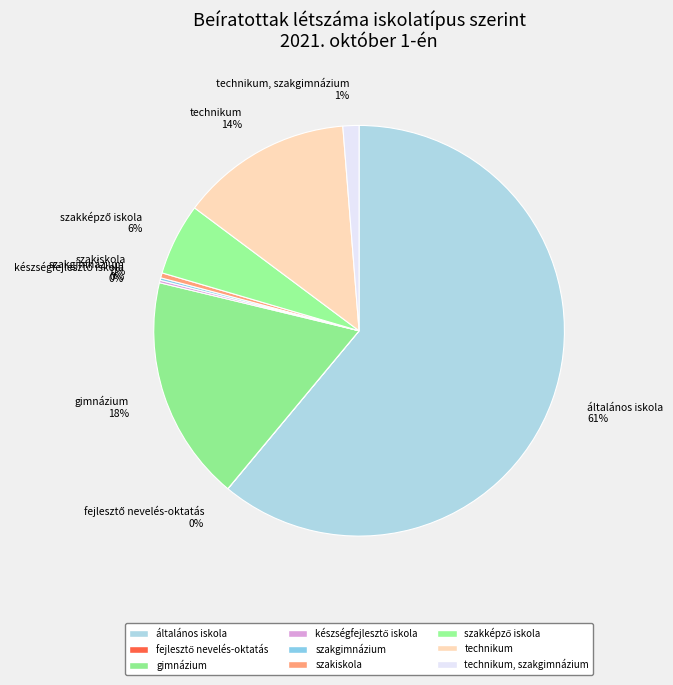

What percentage is the technikum 14% slice, to the nearest percent?

14%